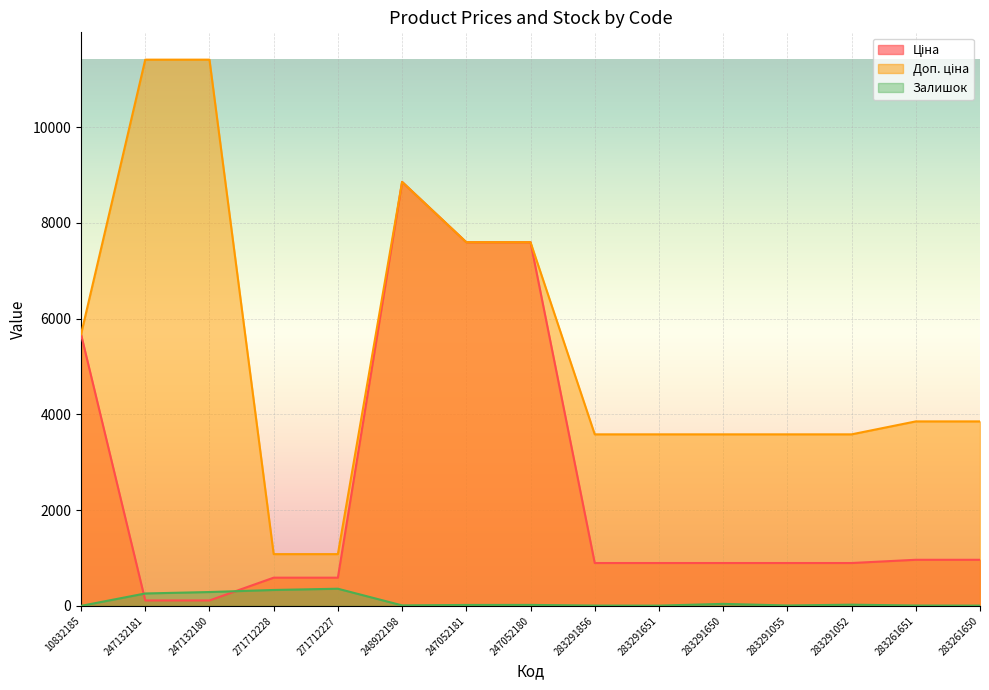

What is the difference between the highest and lowest values at 283261651?

3846.0